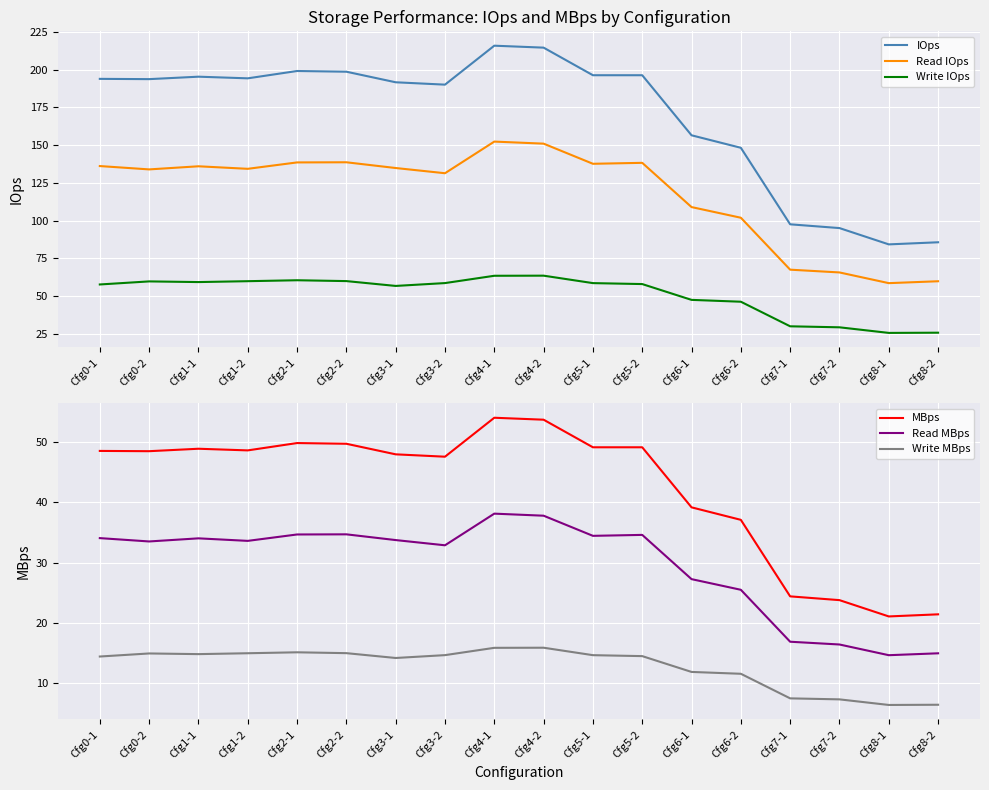

What is the label of the 6th point from the right?

Cfg6-1